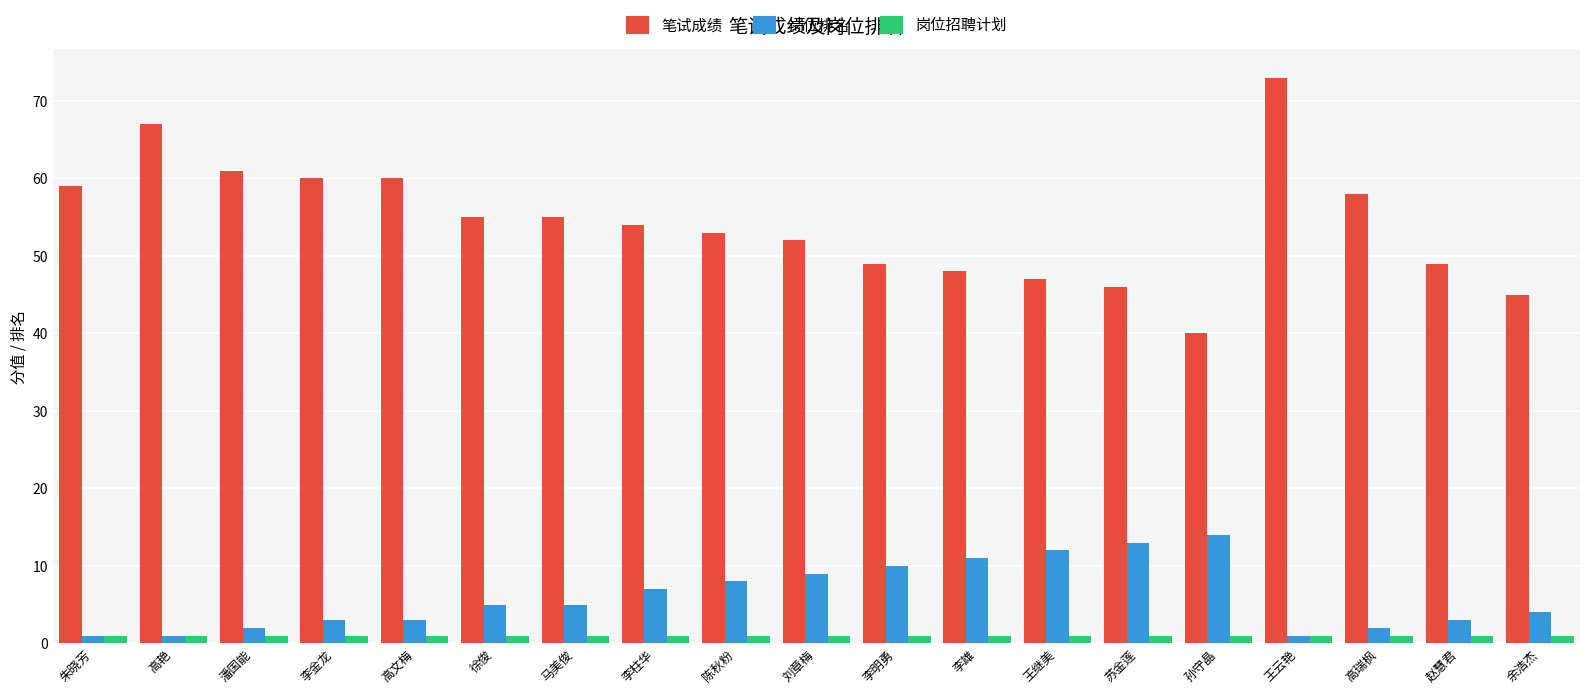

Reading right to left, transcribe all the data shown in this chart.

笔试成绩: 45	49	58	73	40	46	47	48	49	52	53	54	55	55	60	60	61	67	59
岗位排名: 4	3	2	1	14	13	12	11	10	9	8	7	5	5	3	3	2	1	1
岗位招聘计划: 1	1	1	1	1	1	1	1	1	1	1	1	1	1	1	1	1	1	1